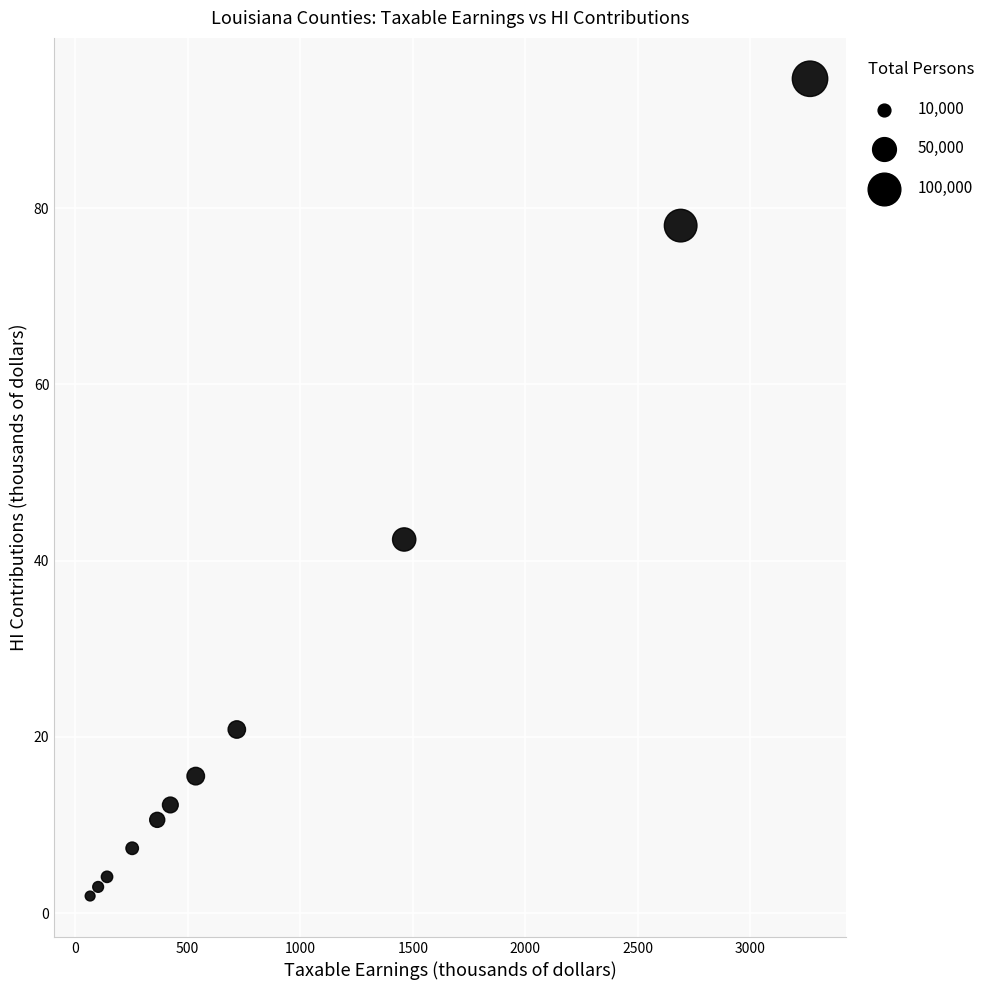

What is the range of X values (max minus min)?

3197.9